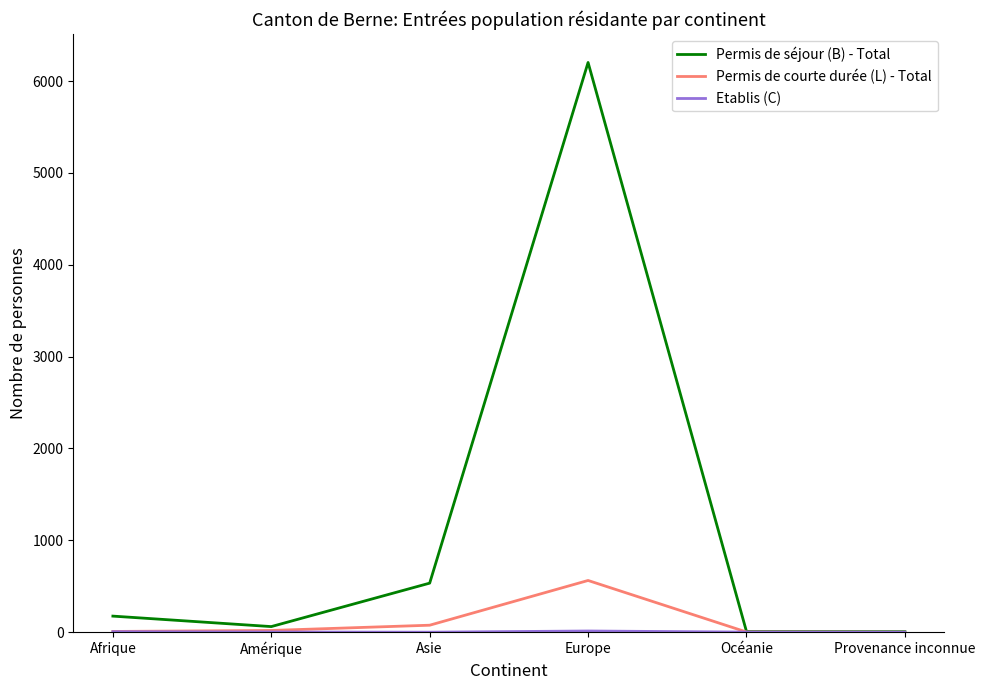

What is the sum of all Permis de séjour (B) - Total values?

6986